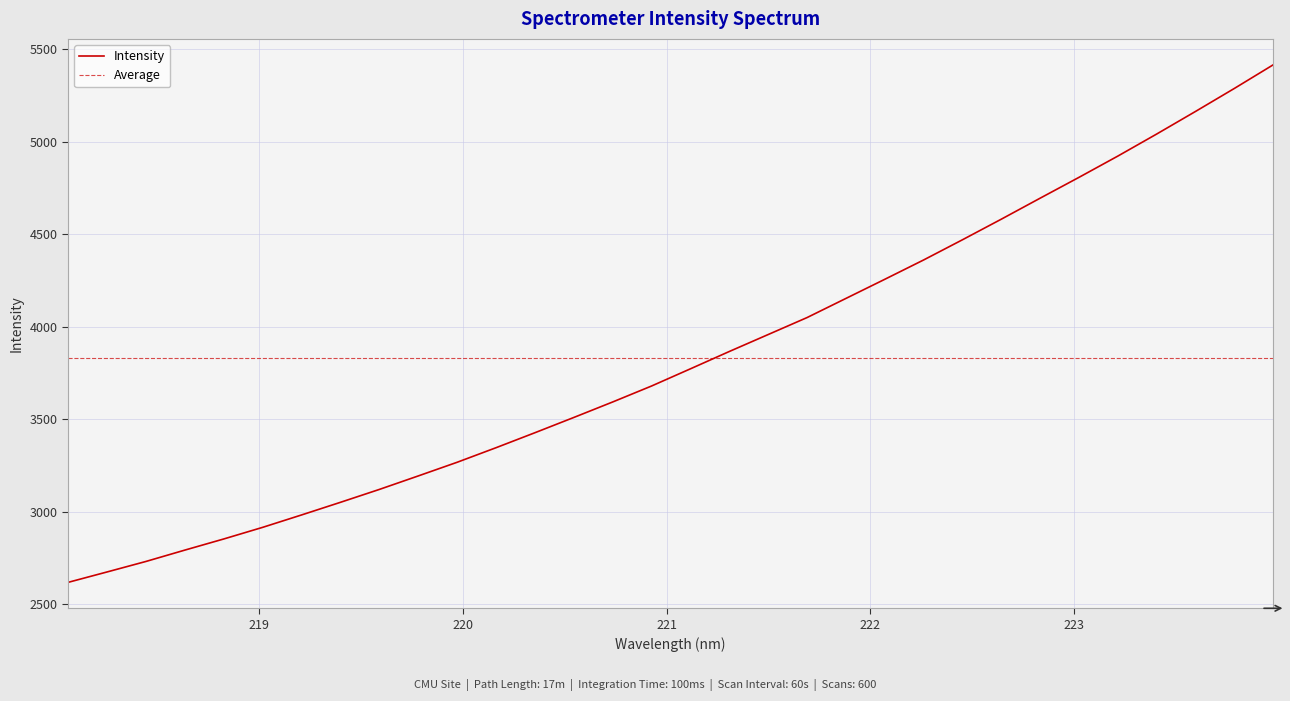

What is the label of the 18th point from the right?

220.7354